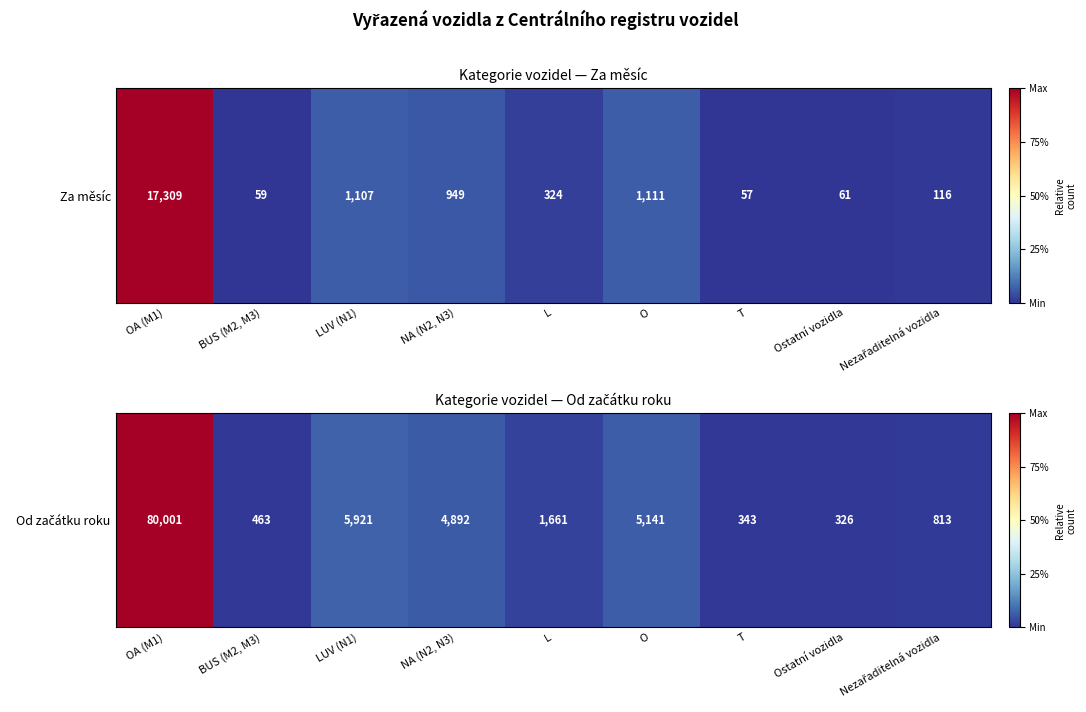

List the labels in order of value, smallest first.

Ostatní vozidla, T, BUS (M2, M3), Nezařaditelná vozidla, L, NA (N2, N3), O, LUV (N1), OA (M1)